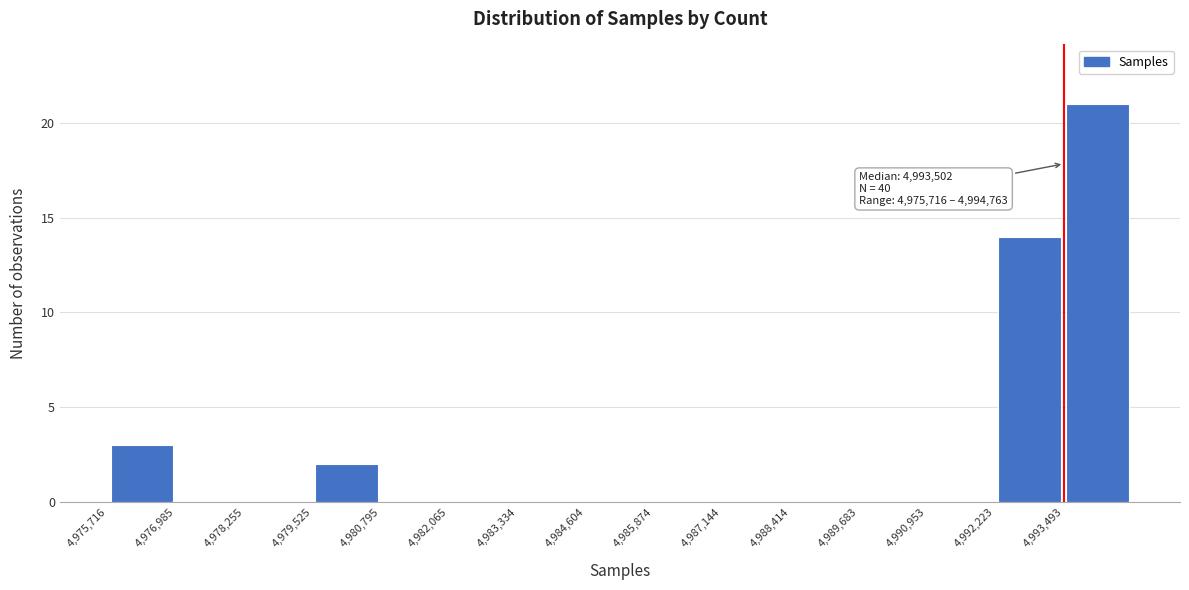

Which range on the x-axis has the tallest bar?

4993400 to 4994800